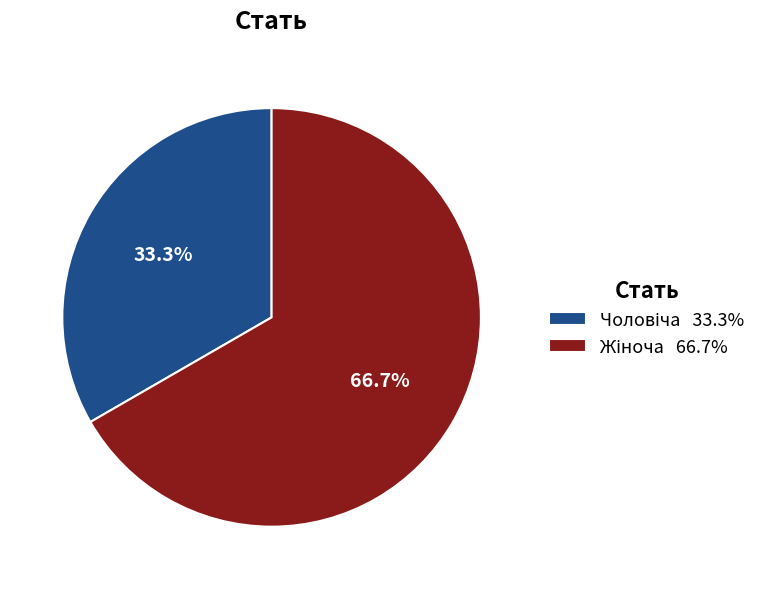

Is there any slice that represents more than half of the pie?

Yes